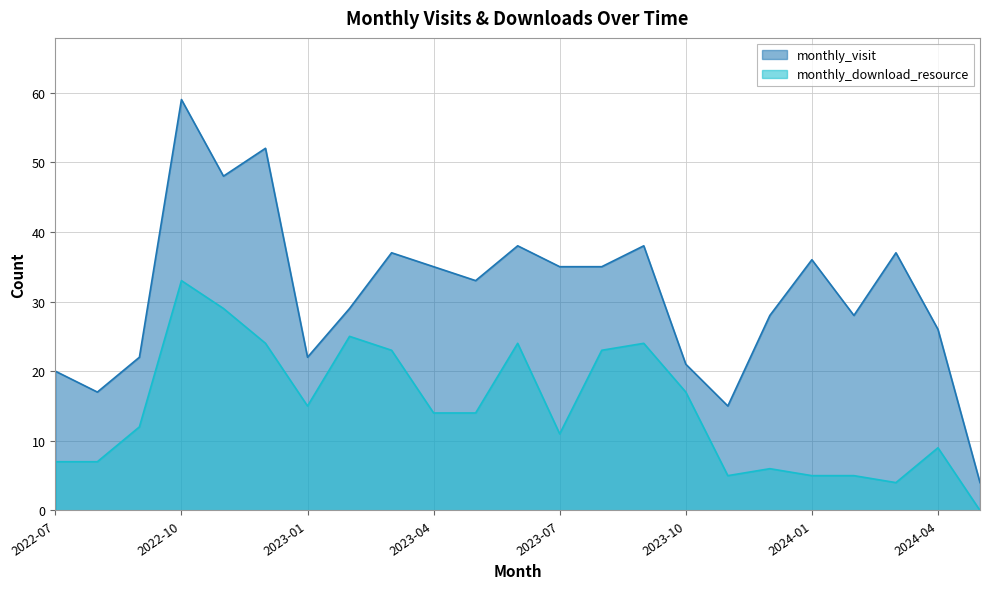

True or false: monthly_visit has a value of 8 at 2023-02.

False